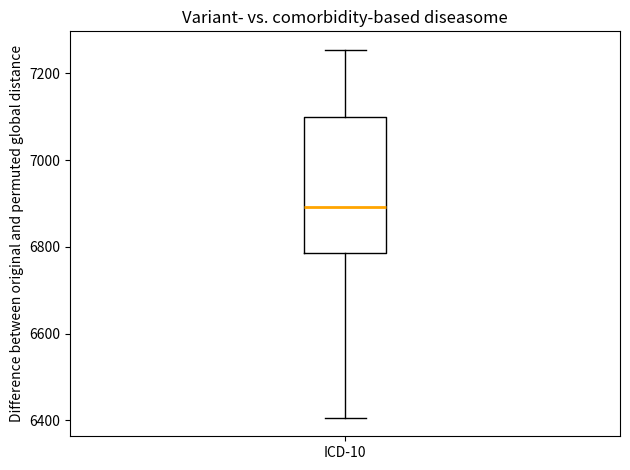

Read this box plot against the y-axis: the position of the median line, the range covered by the box, and the ends of both whiskers. The values are not printed on the chart, so give them approximately, as read against the axis.

median 6900, box 6780 to 7100, whiskers 6400 to 7260